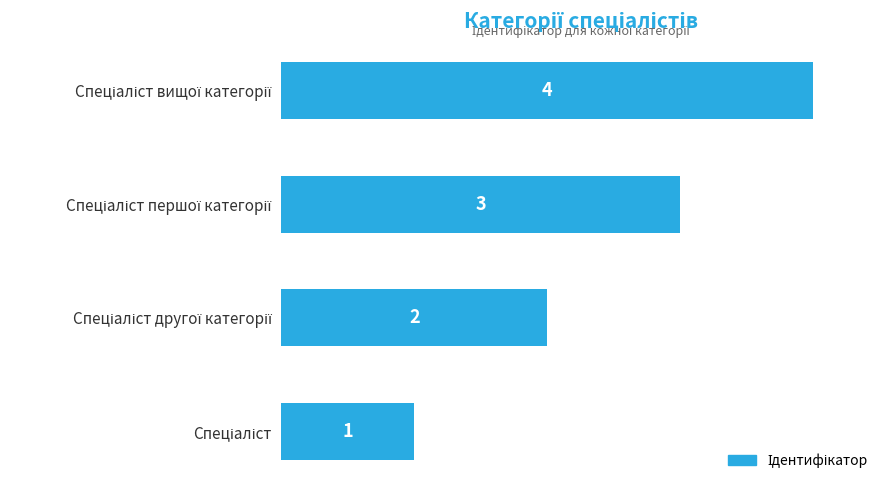

What is the difference between the maximum and minimum values?

3